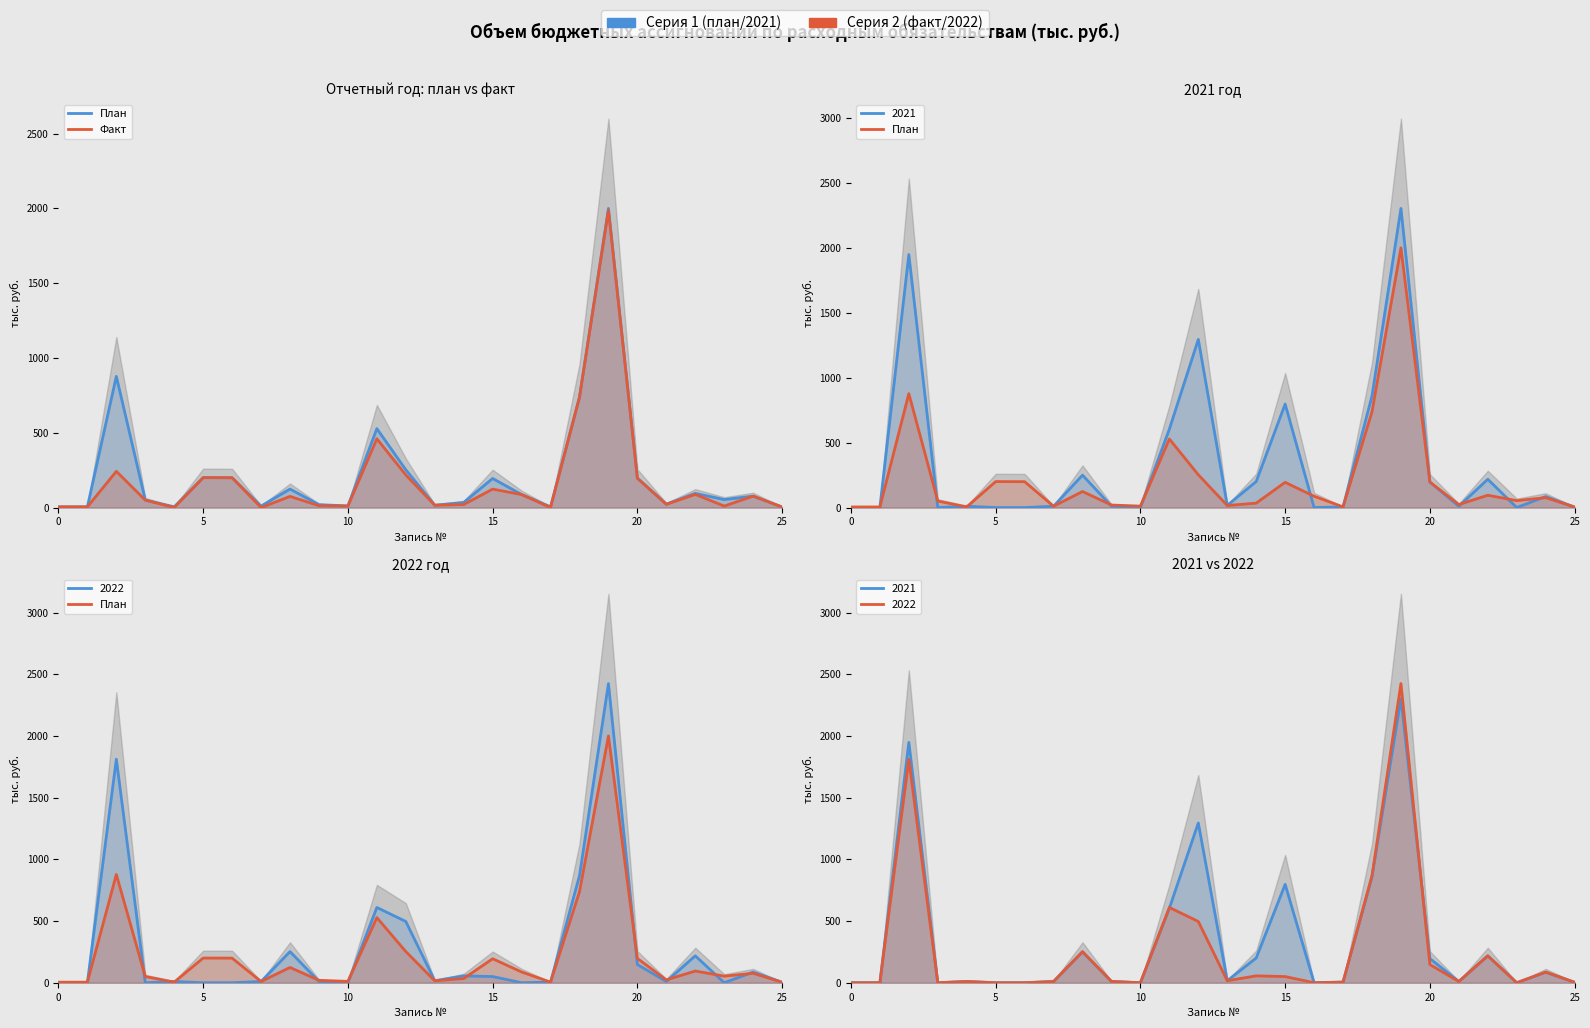

What is the average value of the Факт series?

186.1